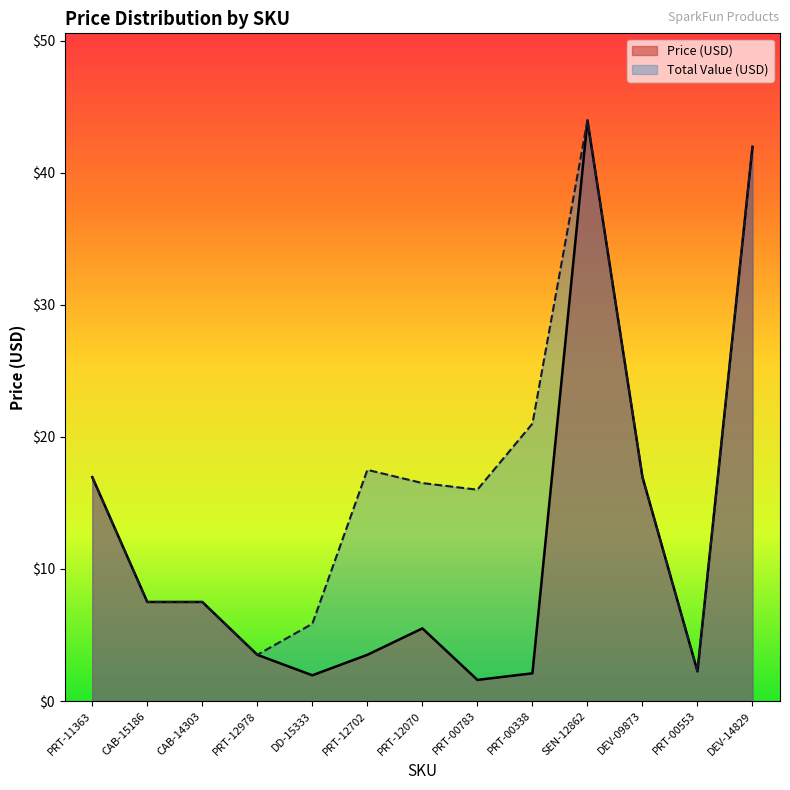

What is the maximum value for Total Value (USD)?

44.0